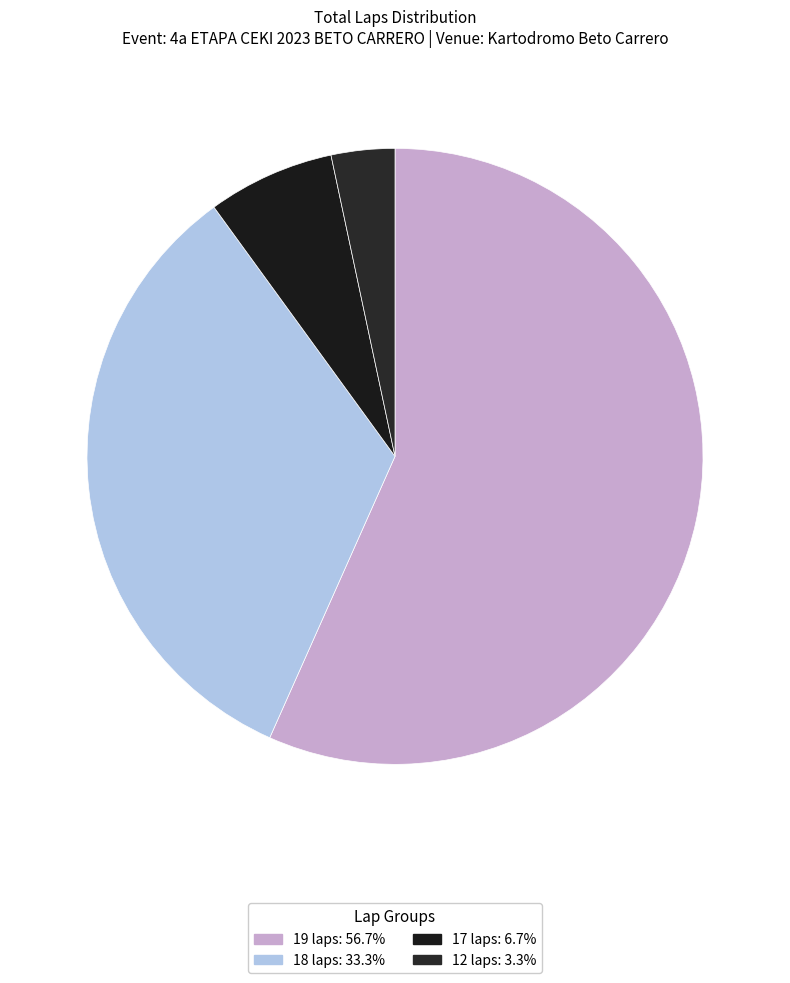

Count the number of slices in the pie.

4